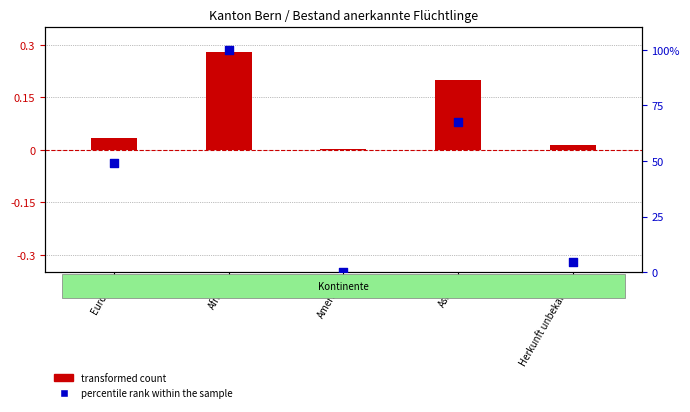

What is the ratio of the value at Herkunft unbekannt to the value at Asien?

0.1